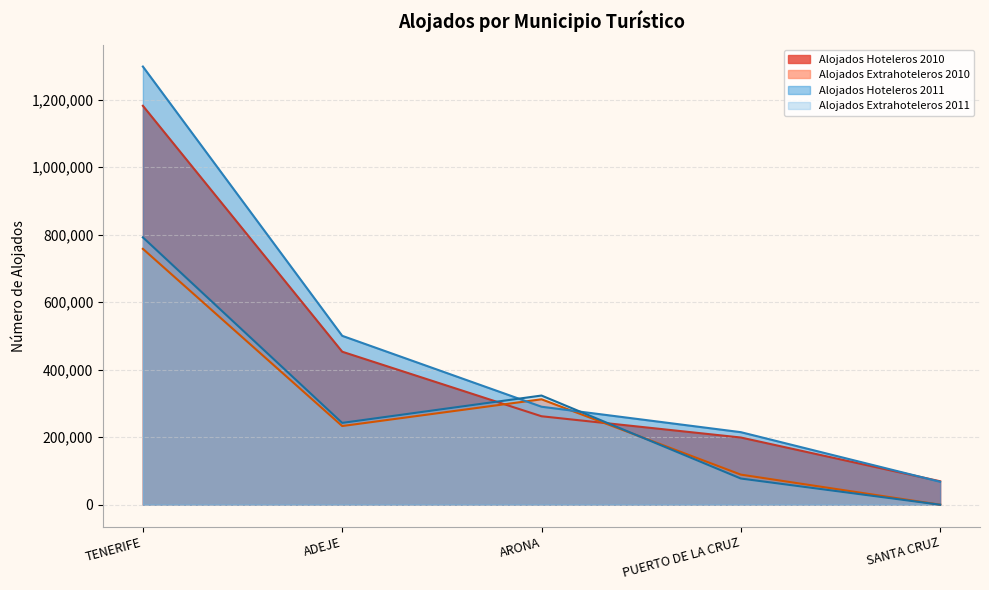

What is the difference between the maximum and minimum values in the Alojados Hoteleros 2011 series?

1230161